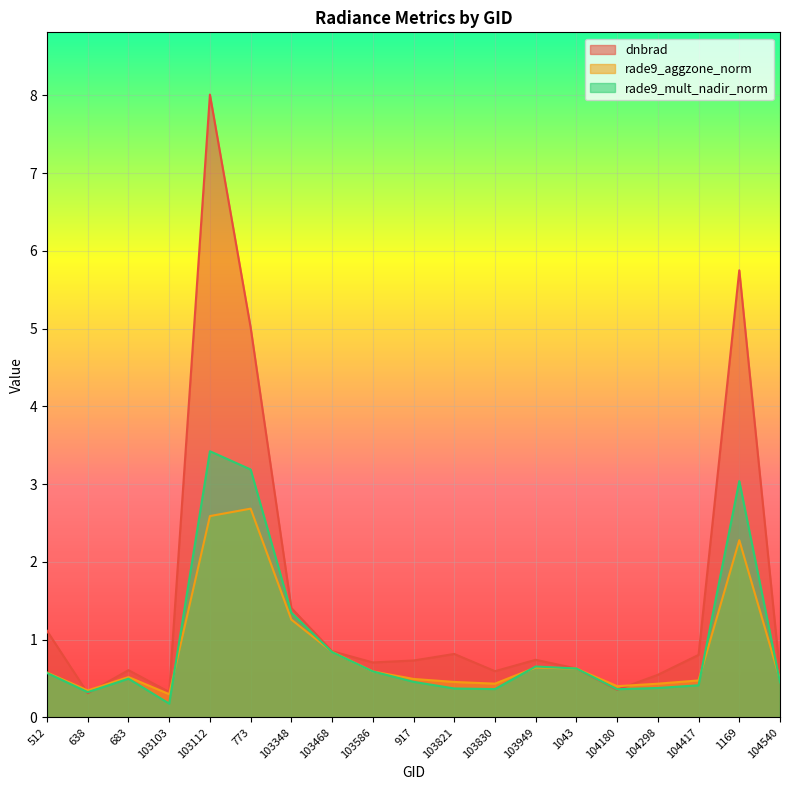

Rank the series at 638 from highest to lowest value.

rade9_aggzone_norm, rade9_mult_nadir_norm, dnbrad